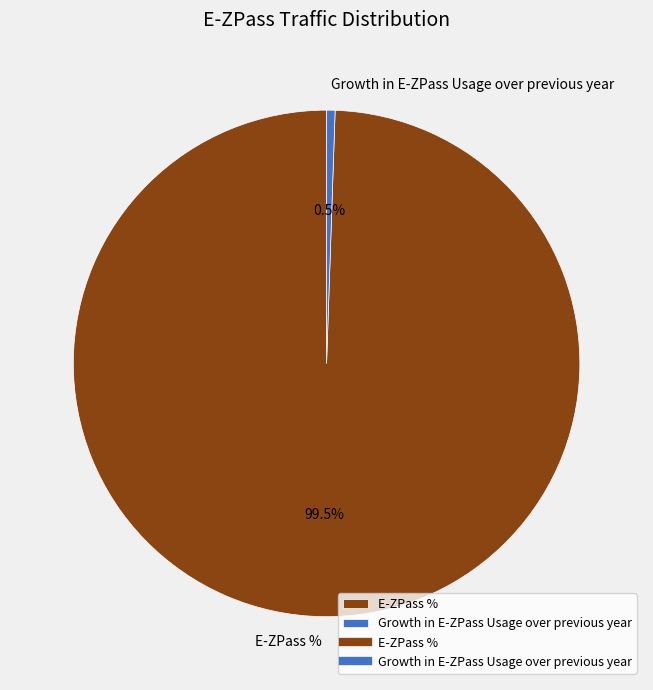

Which slice is the largest?

E-ZPass %